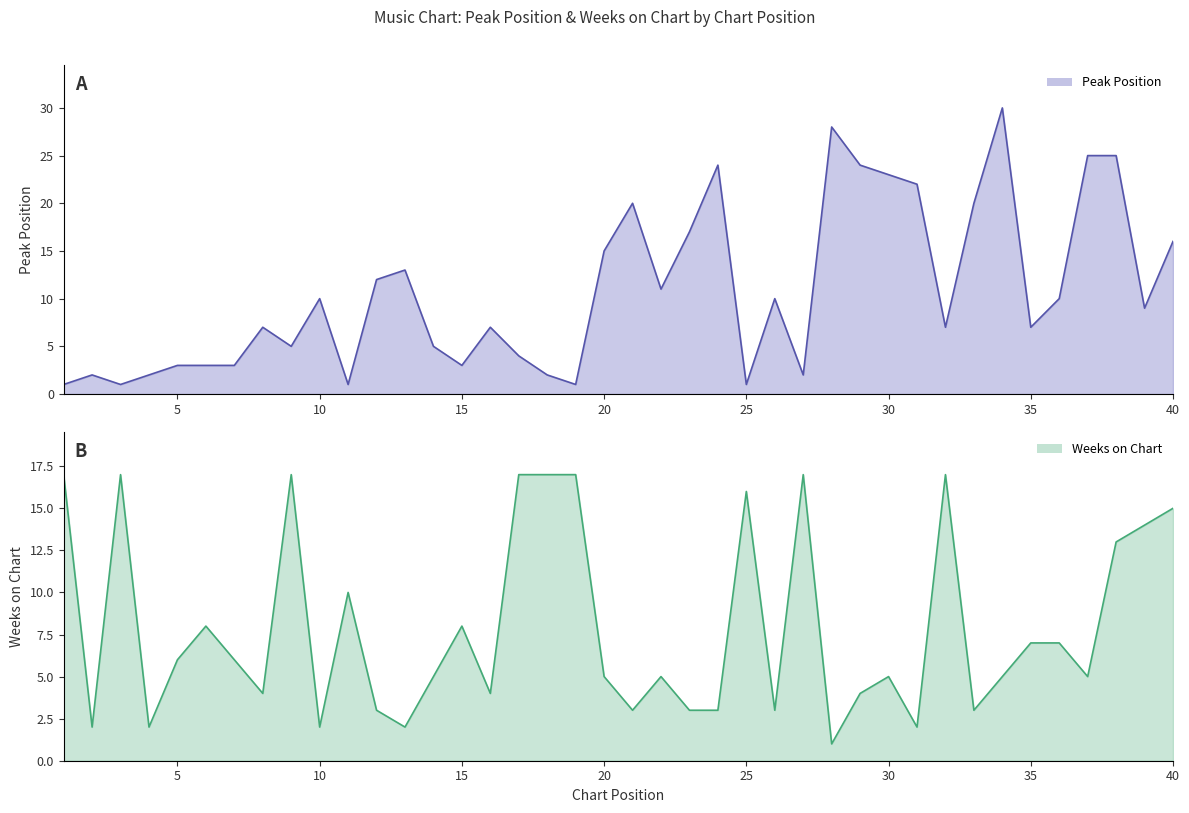

How many lines are shown in the chart?

2